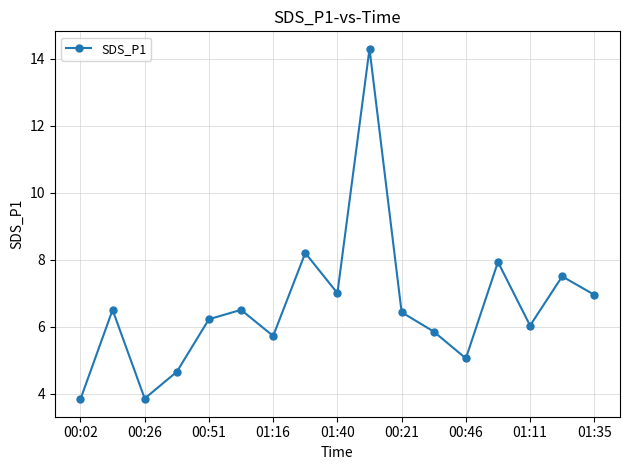

Count the number of data series in this chart.

1